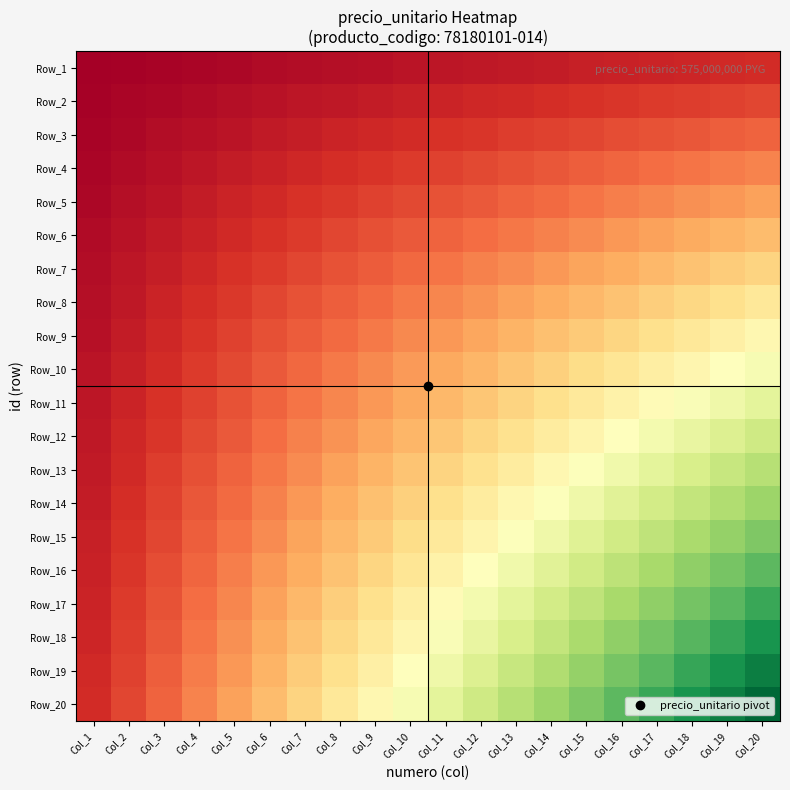

Which series has the widest spread of values?

Row_20